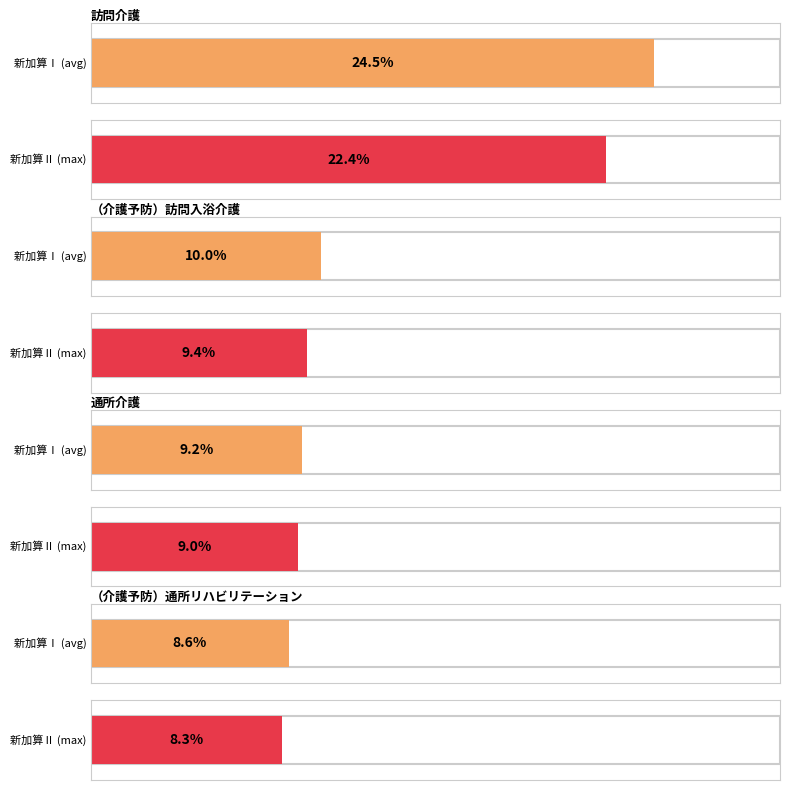

Are the bars grouped side by side (vs. stacked)?

Yes